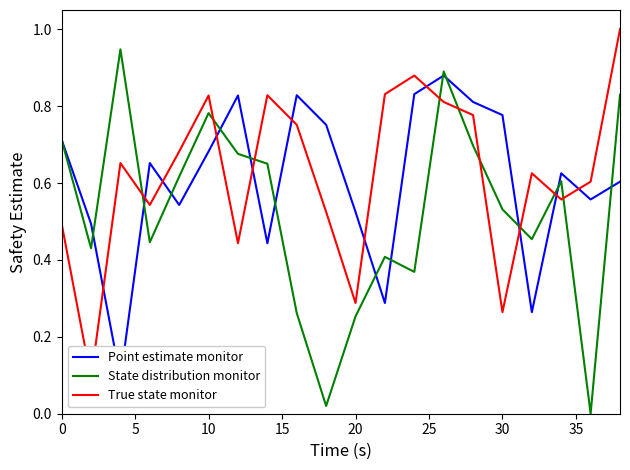

Is it true that True state monitor equals 1.2 at 10?

False